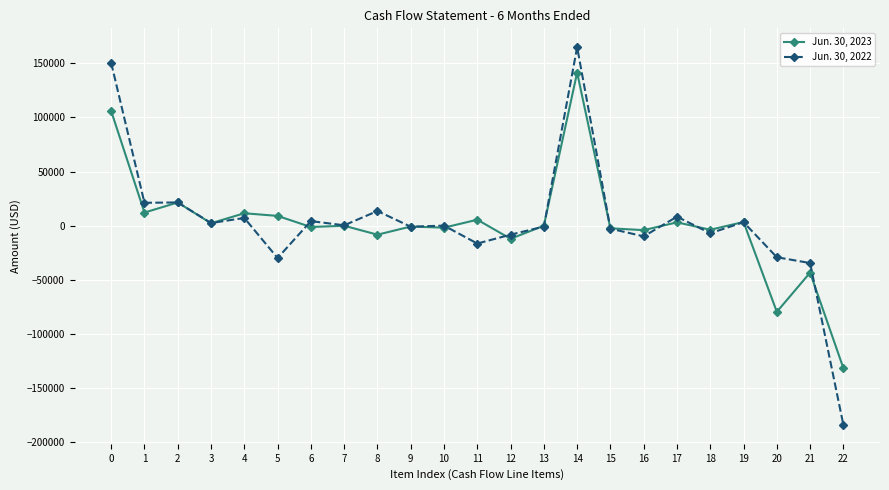

How many data points does each series have?

23